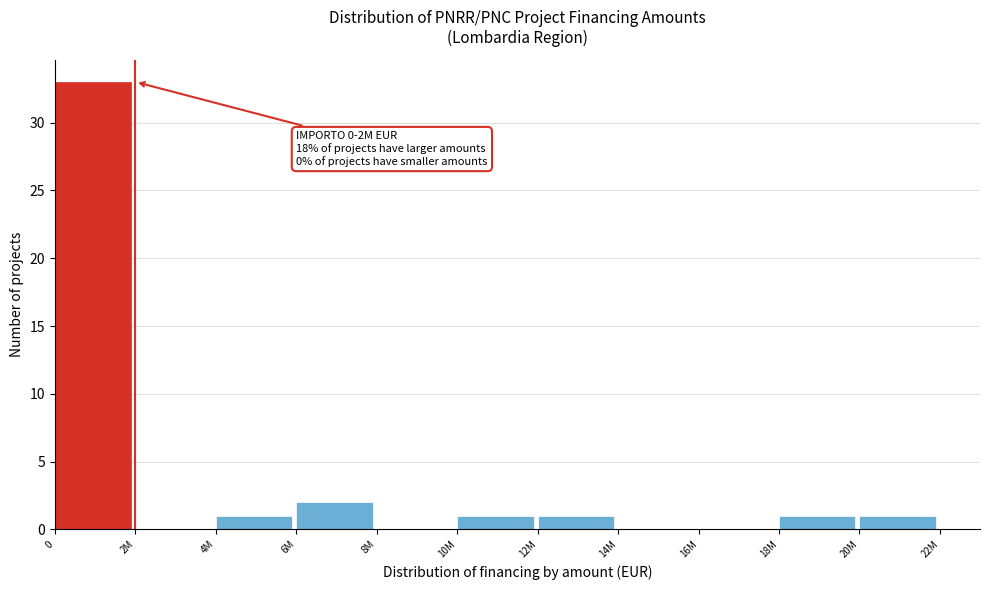

Where is the data nearest to the value 16?

6M